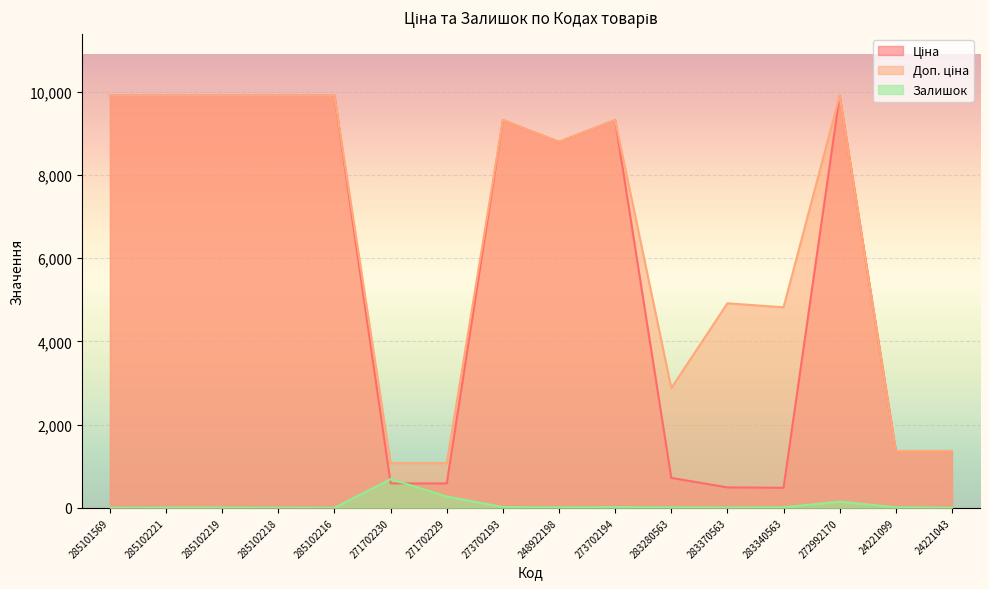

What is the sum of the Доп. ціна values at 24221043 and 273702193?

10687.4